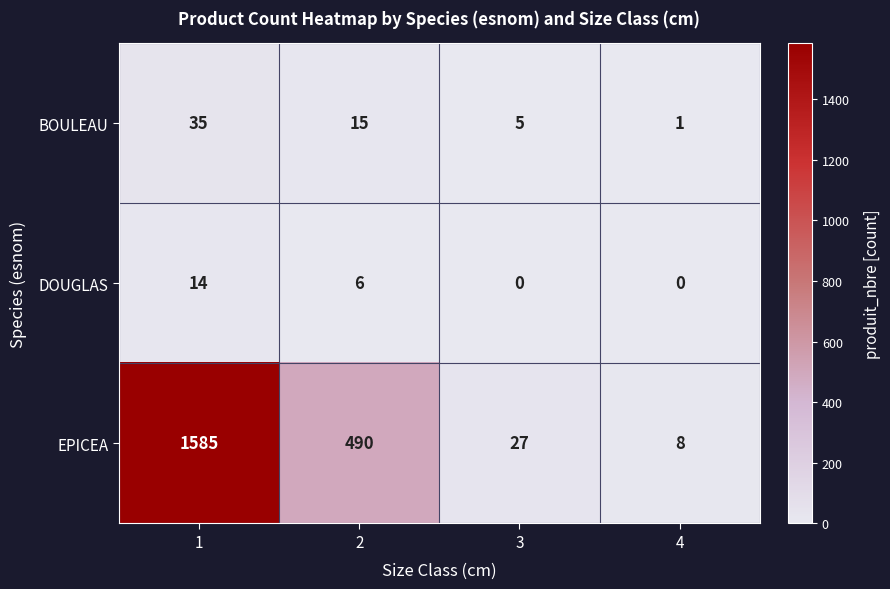

Which series has the largest total across all categories?

EPICEA